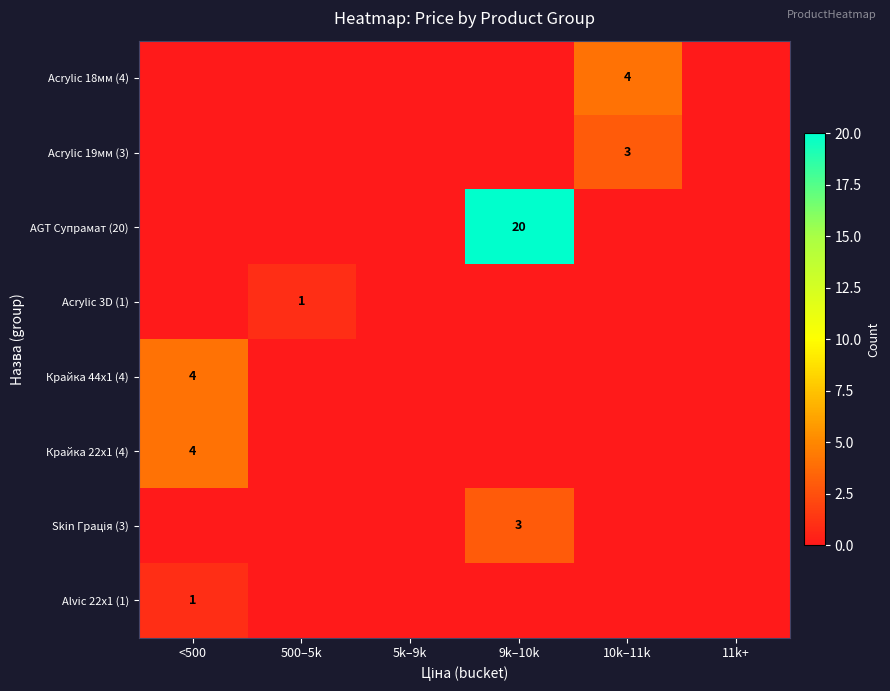

Is it true that Acrylic 19мм (3) equals 1 at 10k–11k?

False